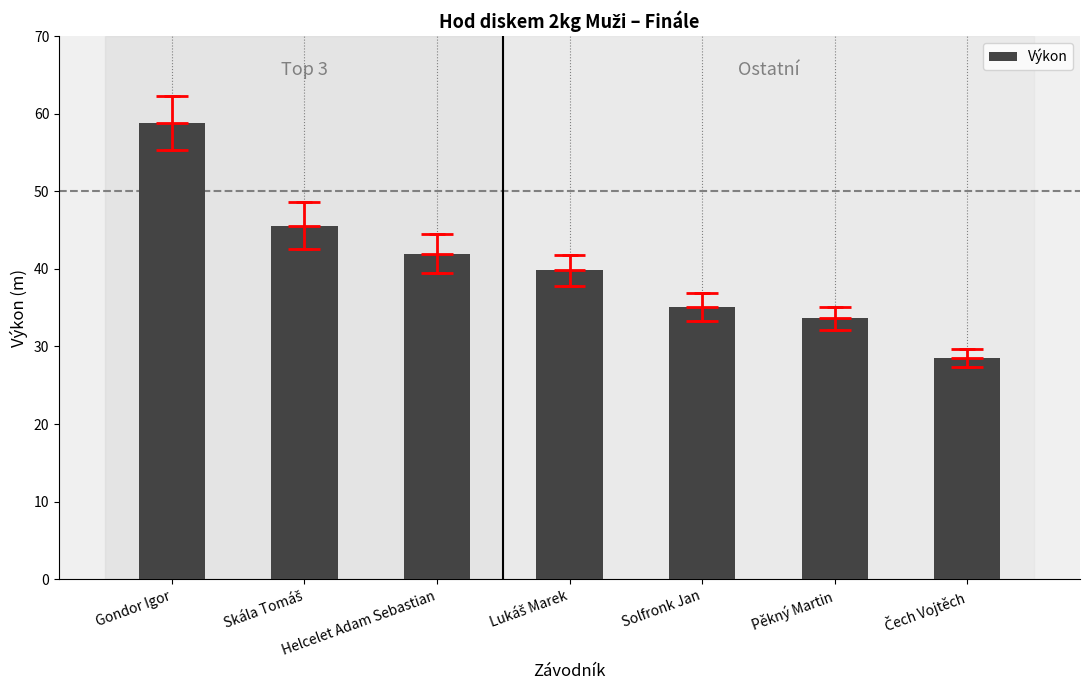

True or false: the data shows 18.6 at Solfronk Jan.

False